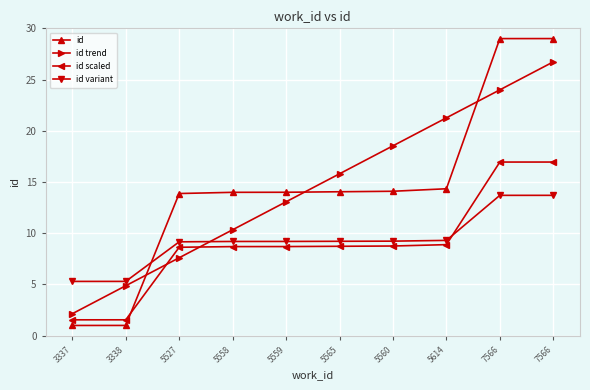

List the series in order of their peak value, lowest first.

id variant, id scaled, id trend, id